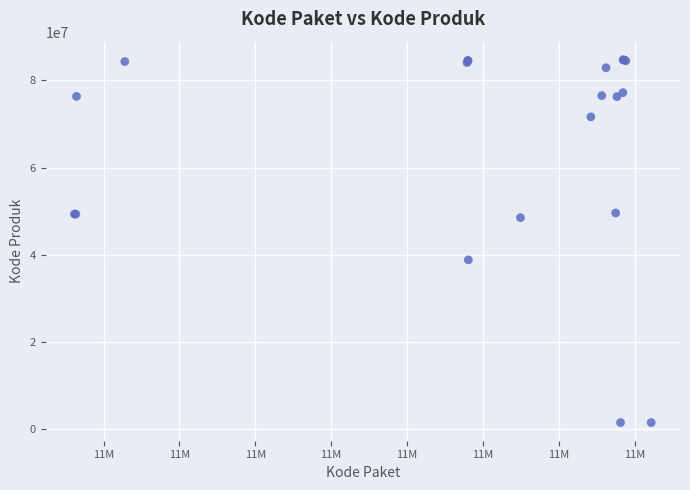

What Y value in the scatter plot is closest to 43108744?

38839757